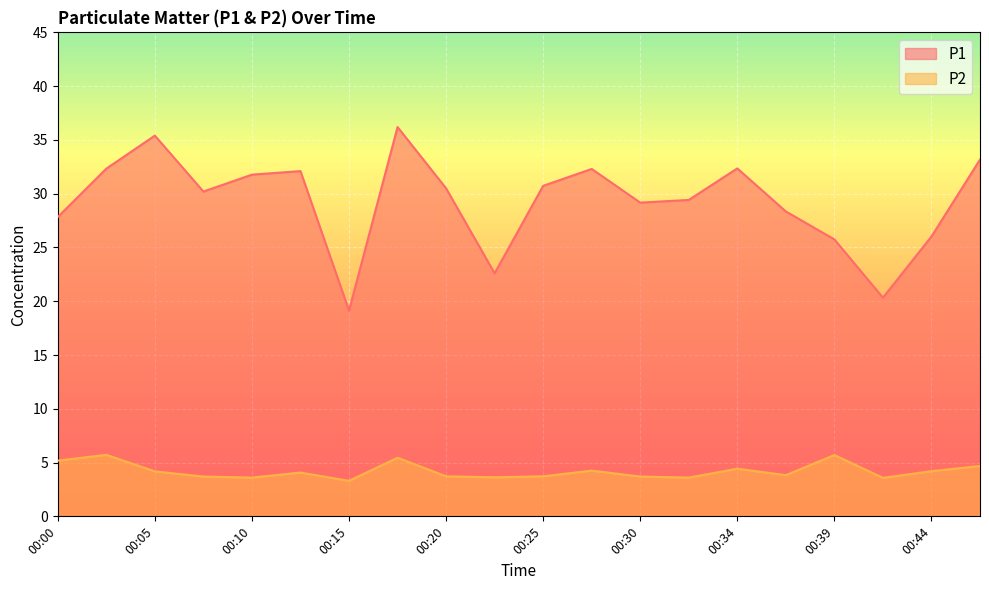

What is the total value across all series at 00:37?

32.2